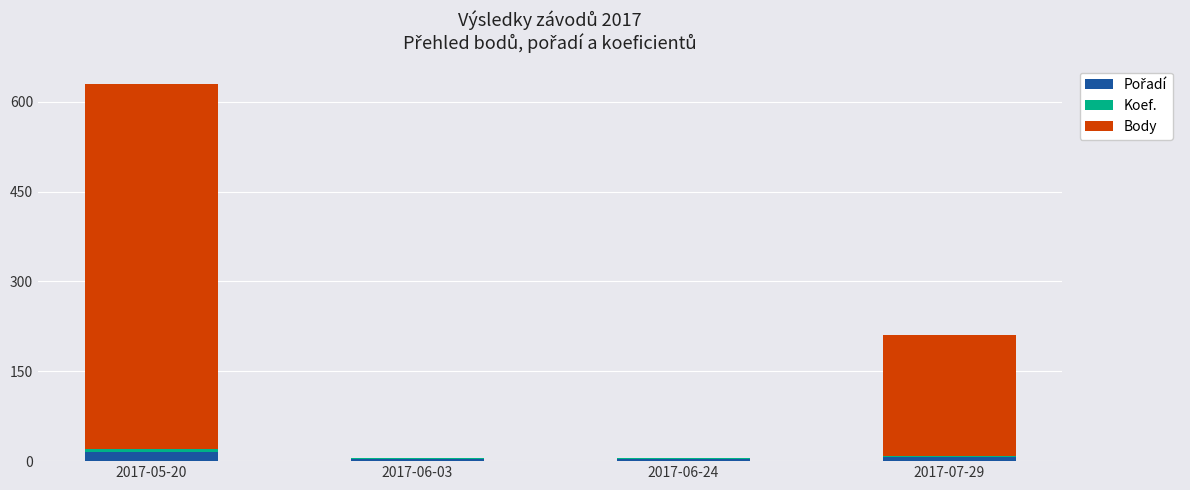

At which category is the sum across all series the highest?

2017-05-20